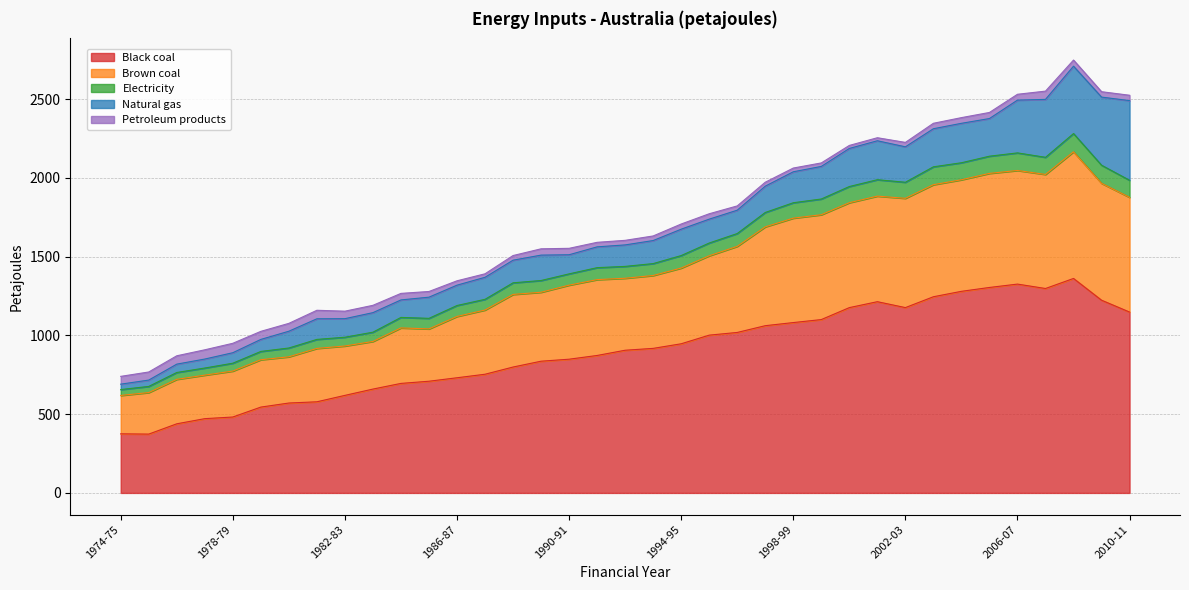

True or false: Black coal has a value of 1352.4 at 1994-95.

False